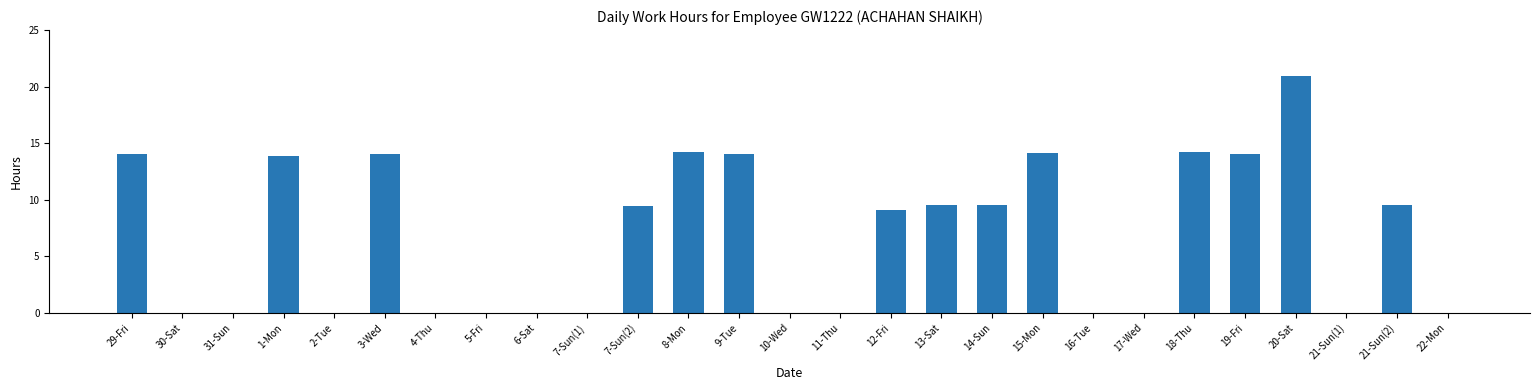

What is the sum of the values at 13-Sat and 3-Wed?

23.5